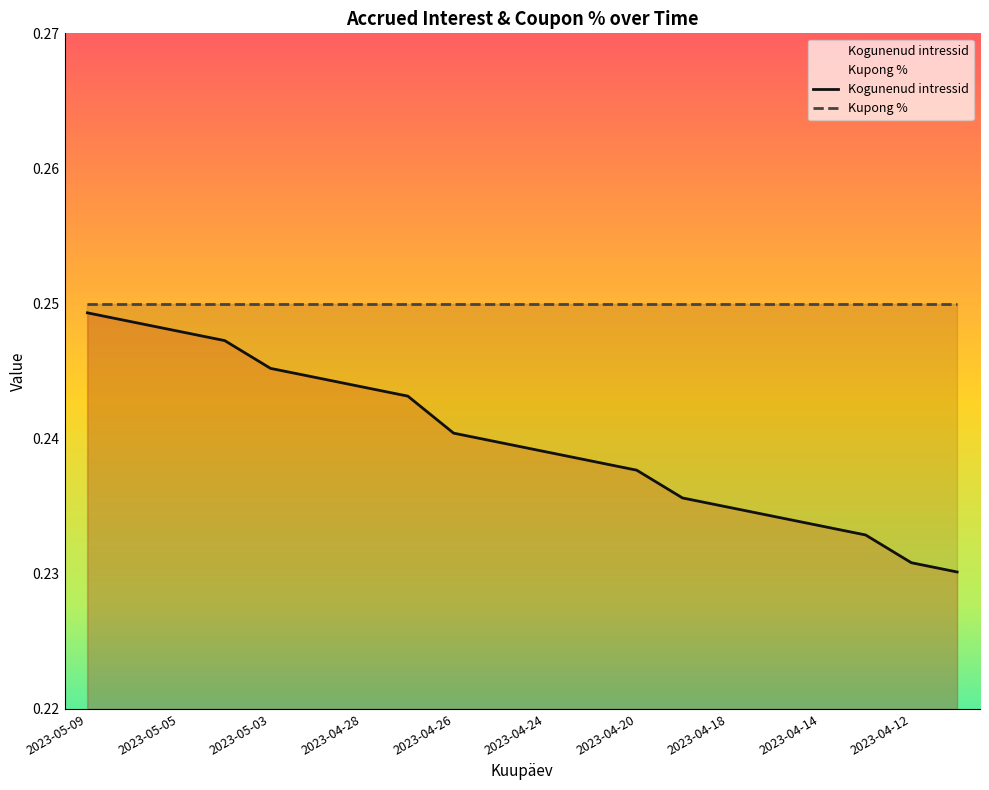

Reading left to right, what are all the values shown in this chart?

0.2	0.2	0.2	0.2	0.2	0.2	0.2	0.2	0.2	0.2	0.2	0.2	0.2	0.2	0.2	0.2	0.2	0.2	0.2	0.2